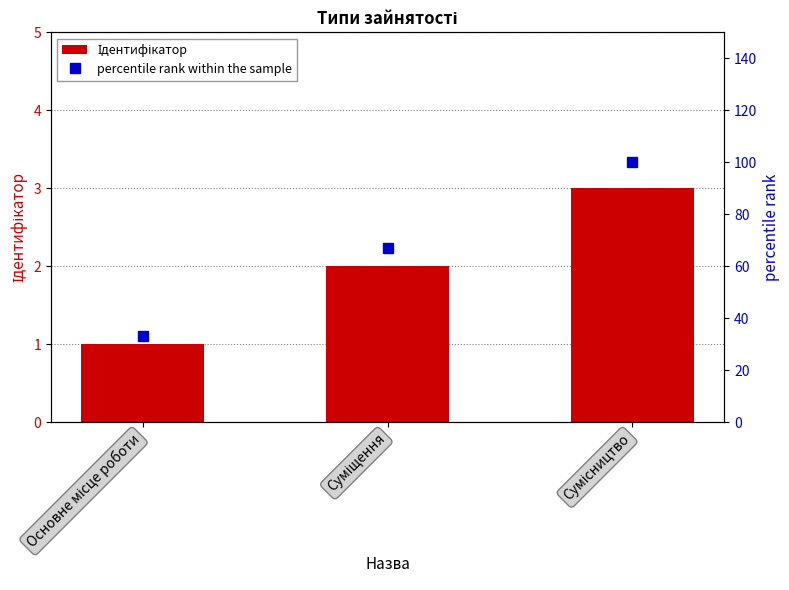

What is the sum of all Ідентифікатор values?

6